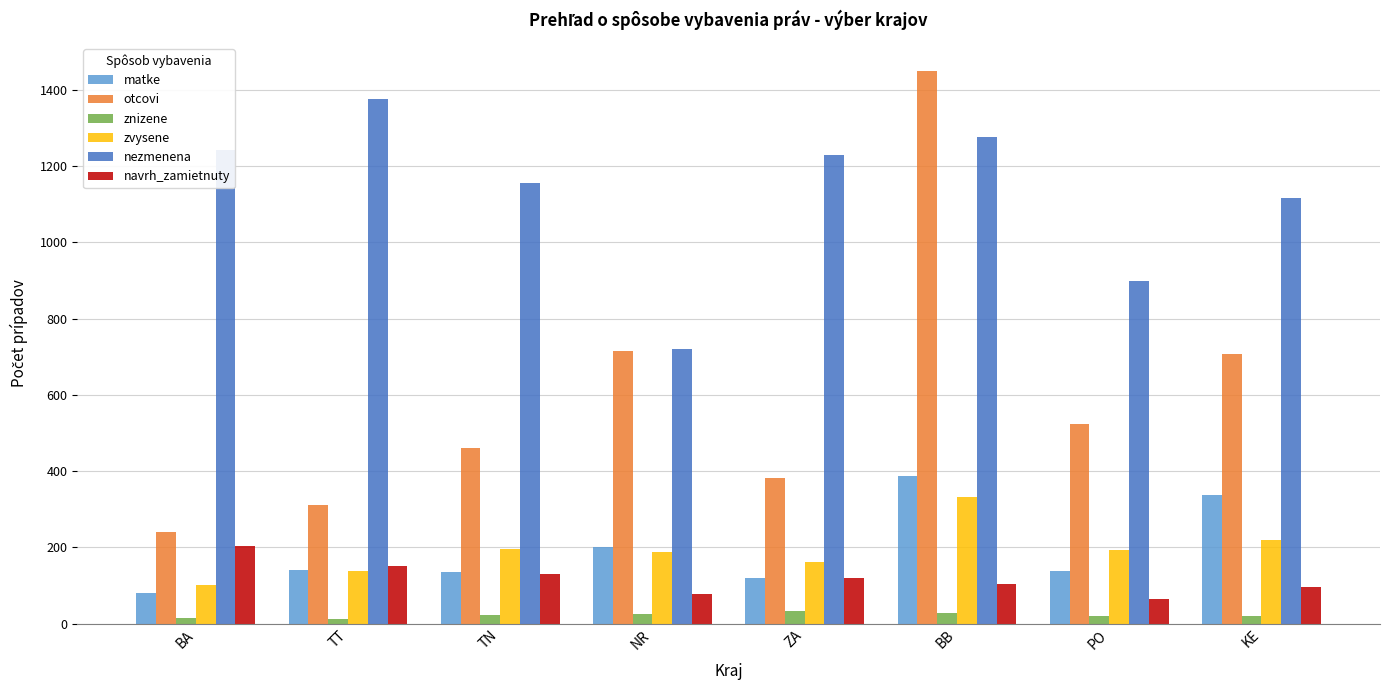

What position from the left is BA?

1